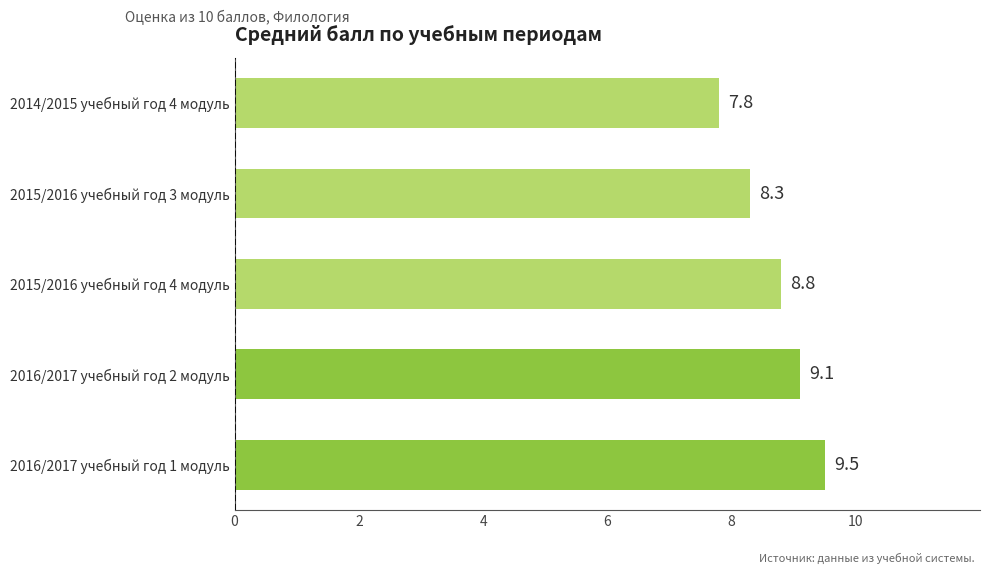

What is the difference between the maximum and minimum values?

1.7